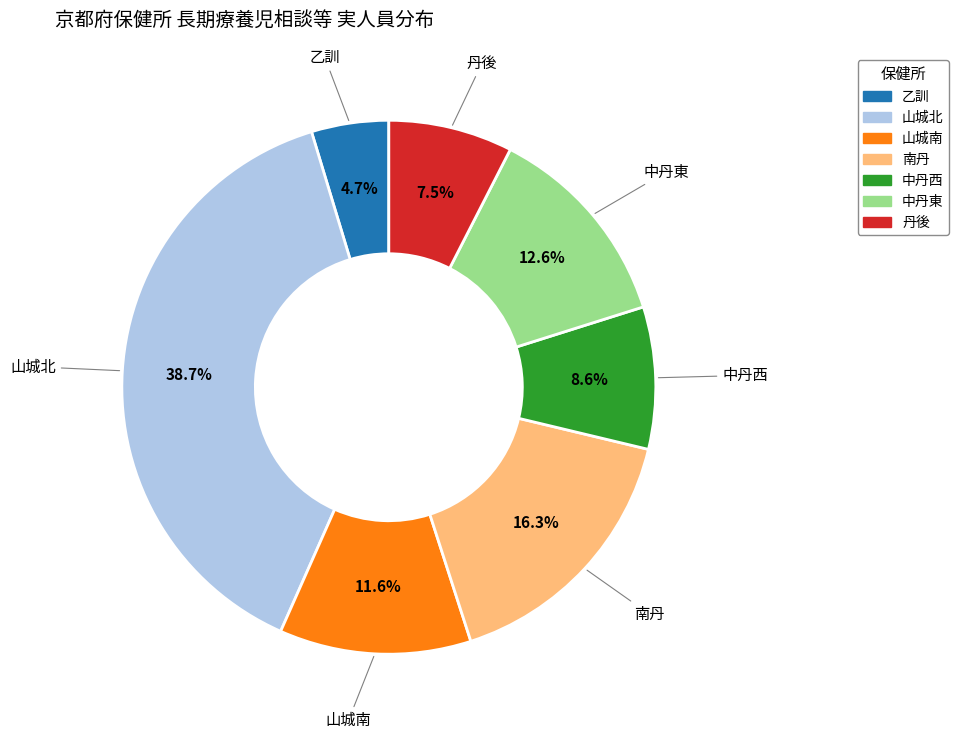

To the nearest percent, what is the combined percentage of 乙訓 and 中丹西?

13%